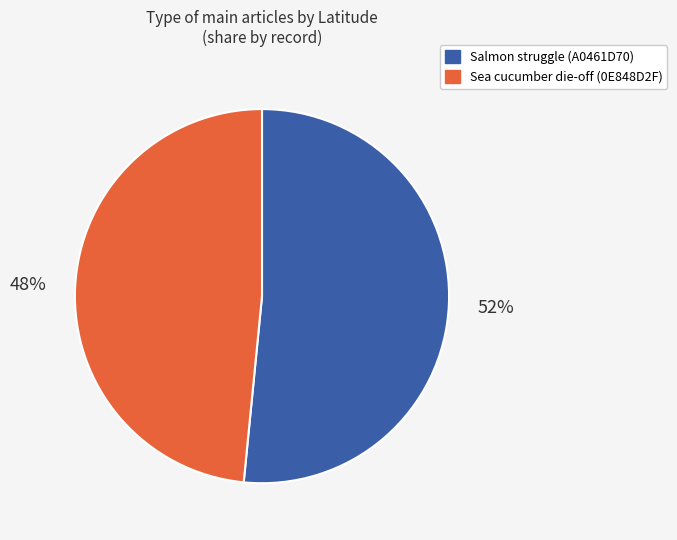

Is the sum of Sea cucumber die-off (0E848D2F) and Salmon struggle (A0461D70) greater than half?

Yes